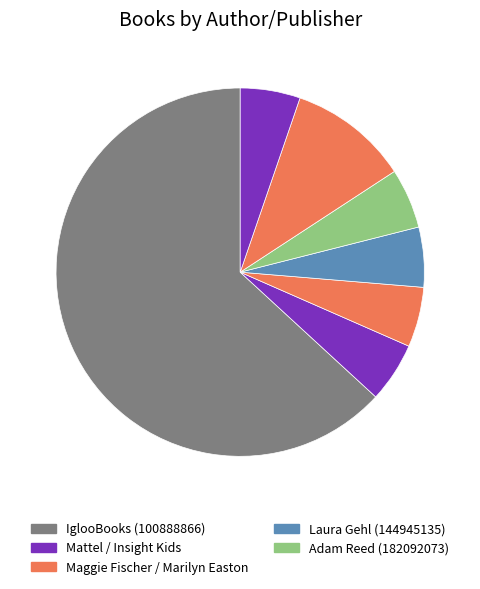

How many slices are in this pie chart?

7